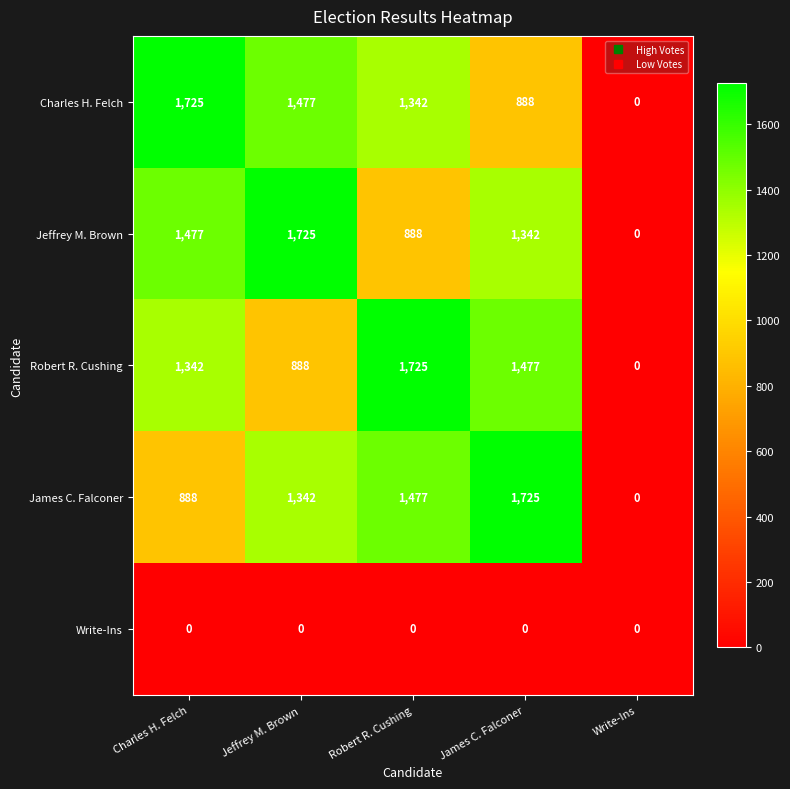

Reading left to right, extract all data points from this chart.

Charles H. Felch: 1725	1477	1342	888	0
Jeffrey M. Brown: 1477	1725	888	1342	0
Robert R. Cushing: 1342	888	1725	1477	0
James C. Falconer: 888	1342	1477	1725	0
Write-Ins: 0	0	0	0	0